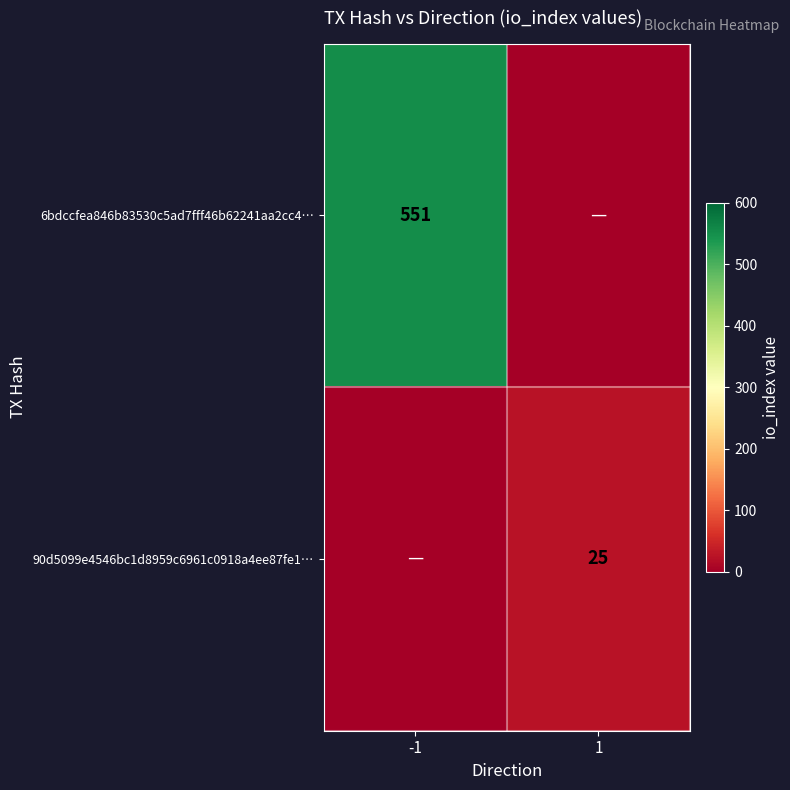

True or false: 90d5099e4546bc1d8959c6961c0918a4ee87fe1… has a value of 25 at 1.

True